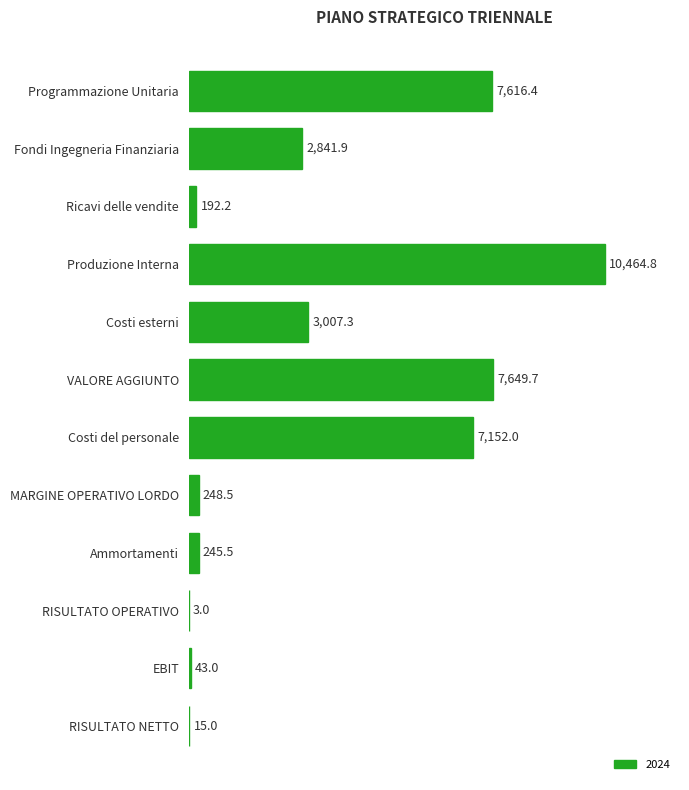

How many series are shown in this chart?

1